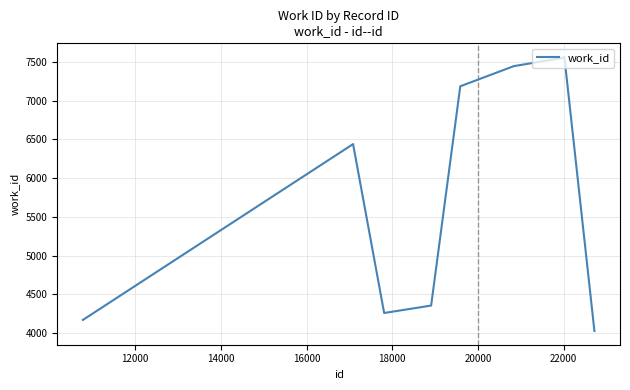

What is the difference between the maximum and minimum values?

3541